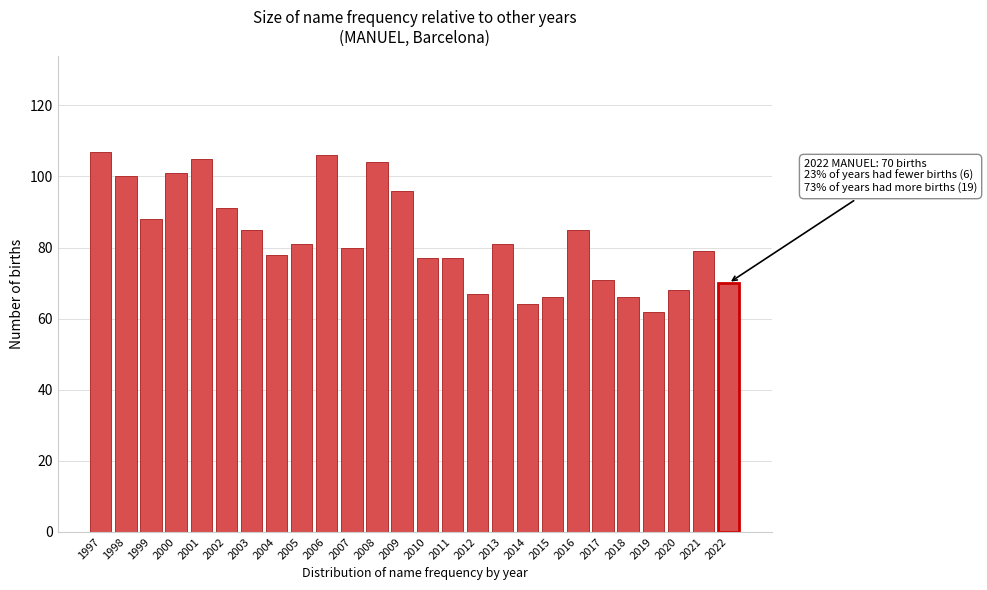

Reading left to right, what are all the values shown in this chart?

107	100	88	101	105	91	85	78	81	106	80	104	96	77	77	67	81	64	66	85	71	66	62	68	79	70